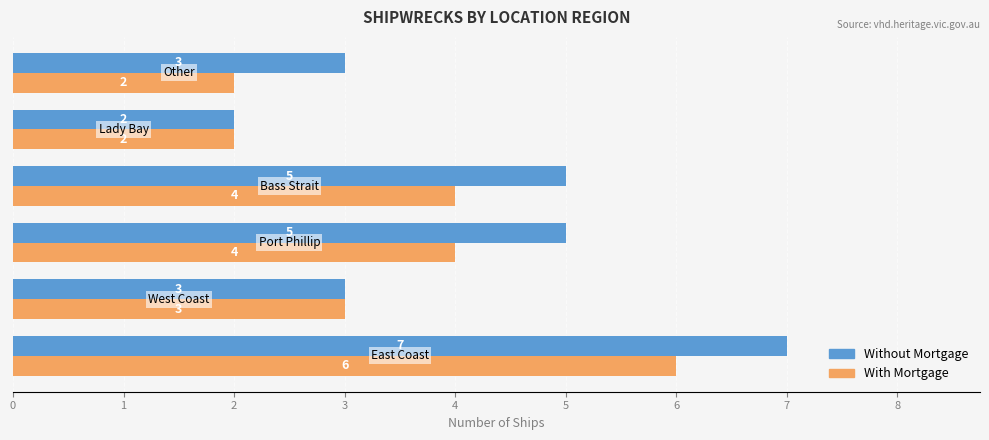

What are all the series names shown in the legend?

Without Mortgage, With Mortgage